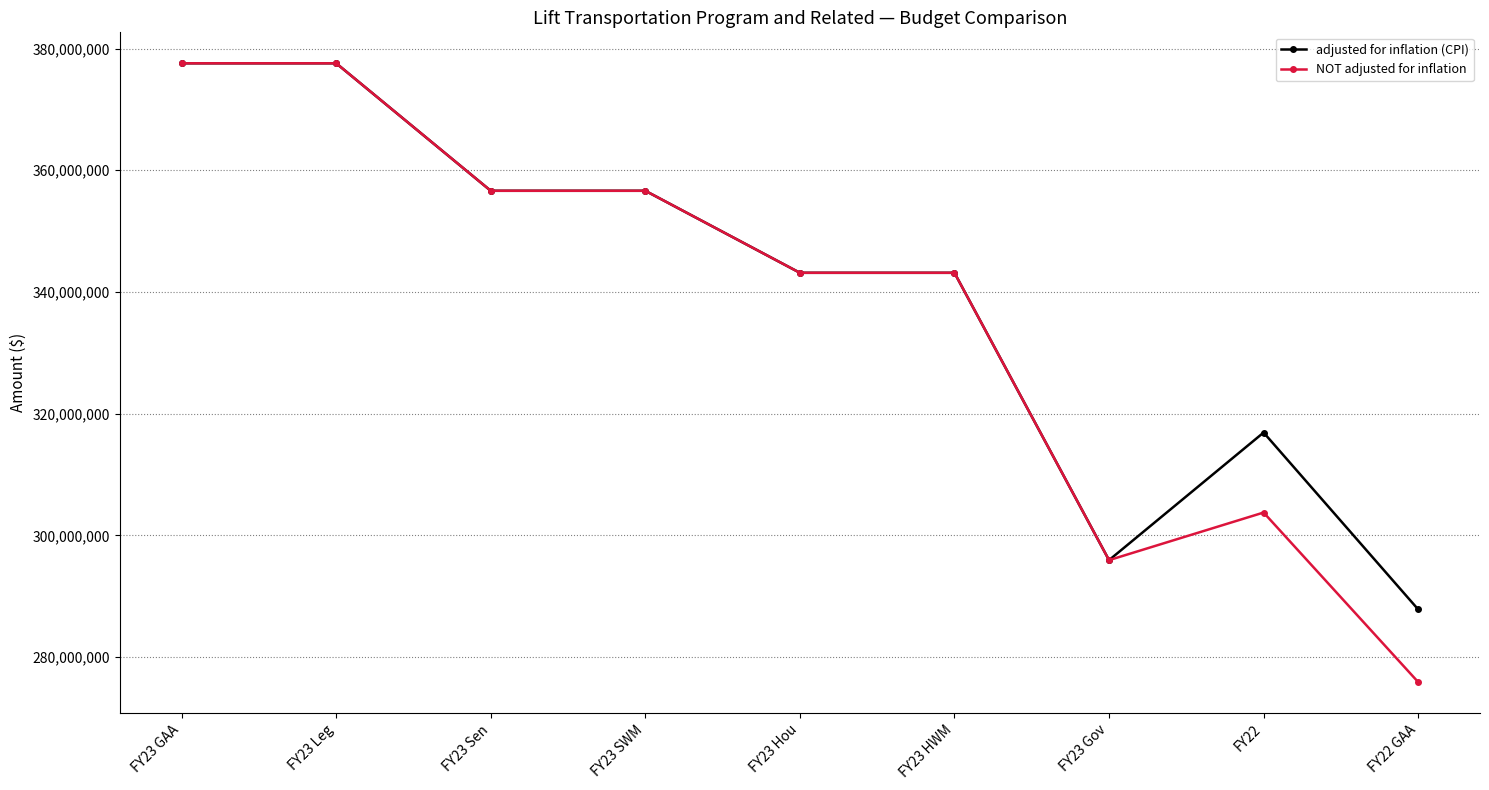

What is the sum of the adjusted for inflation (CPI) values at FY23 Sen and FY23 Hou?

699786896